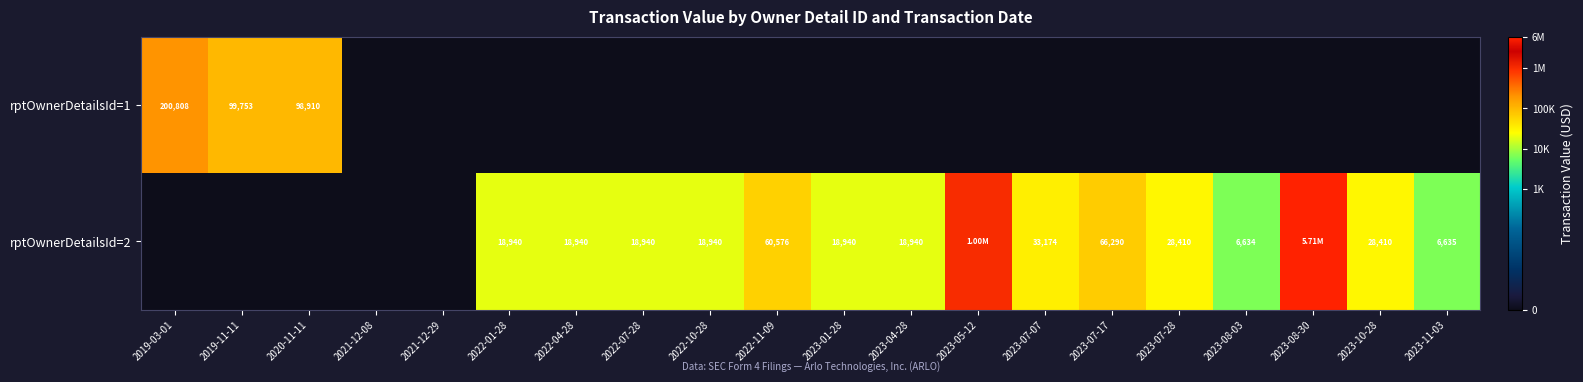

How many data points in rptOwnerDetailsId=1 are above 0?

3